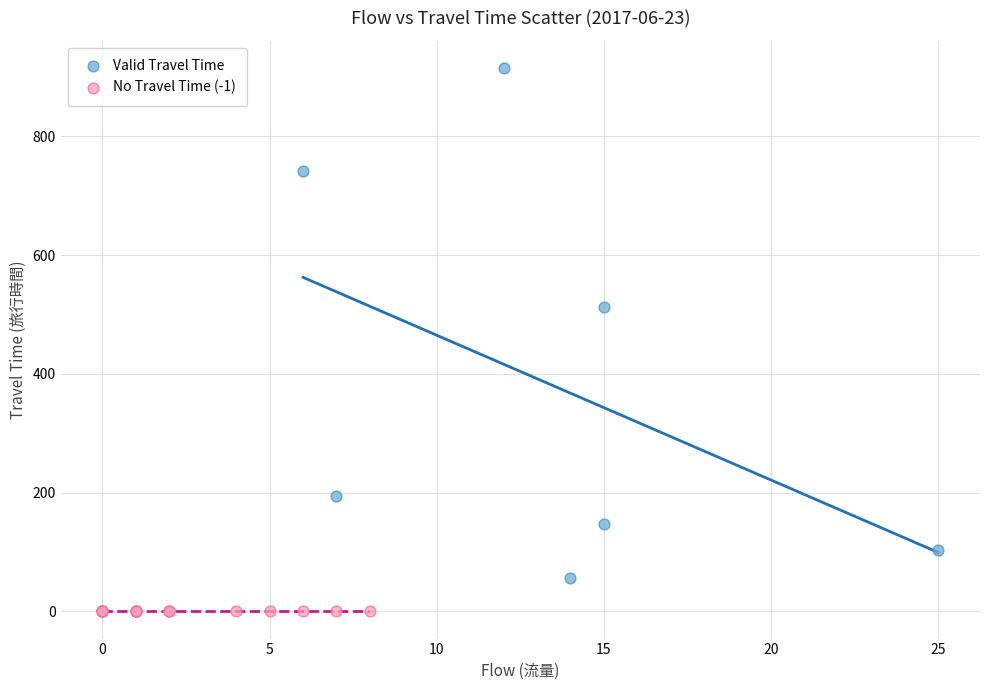

Which series contains the lowest Y value?

No Travel Time (-1)